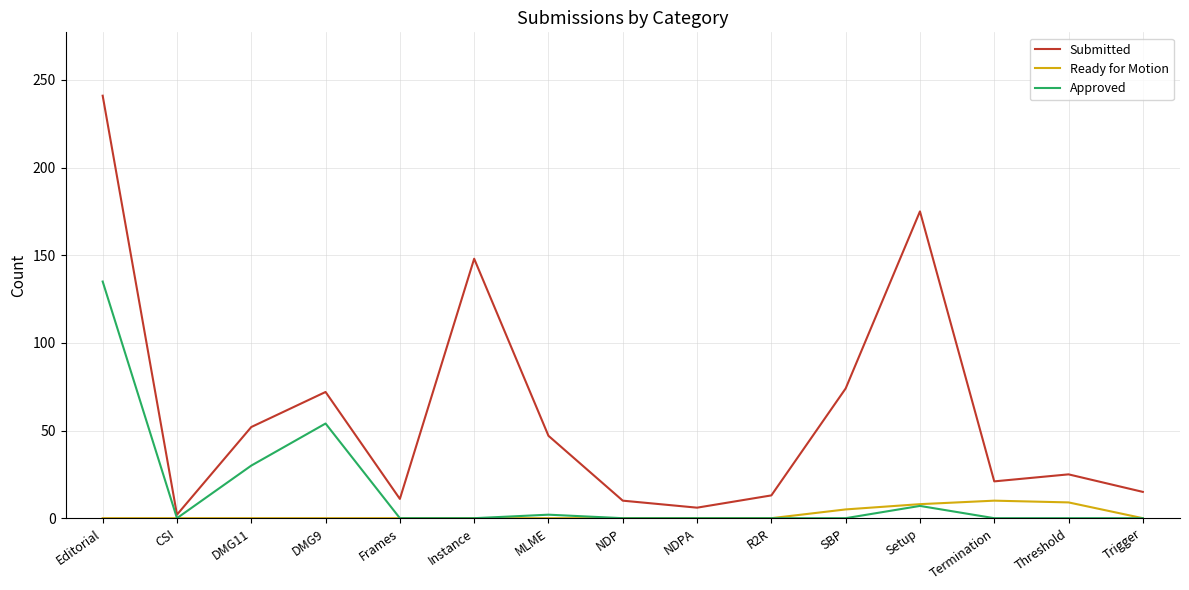

True or false: Approved has a value of 72 at Termination.

False